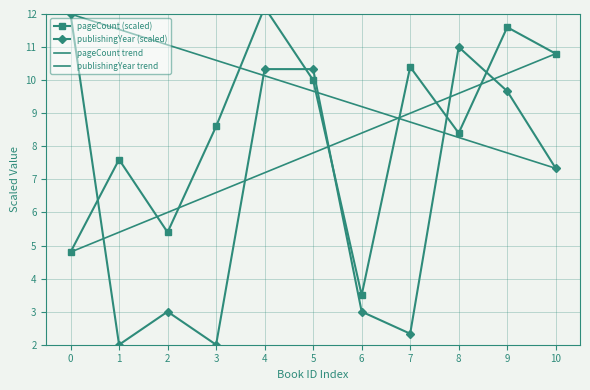

True or false: publishingYear (scaled) has a value of 1.2 at 3.

False